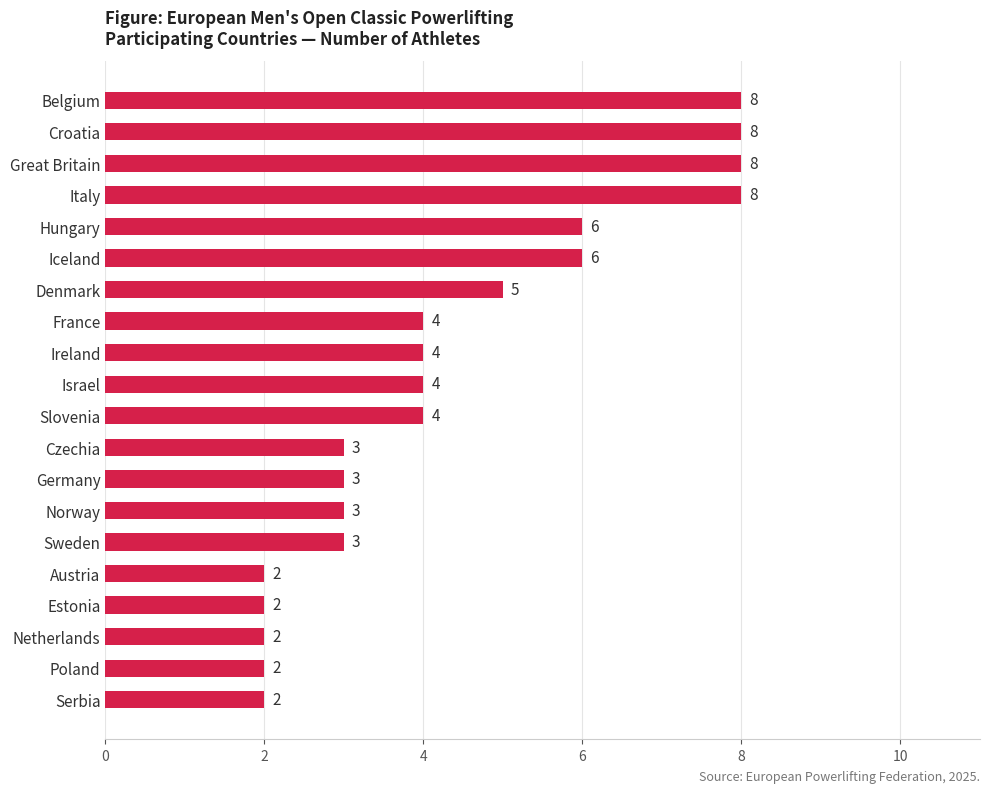

The value at Estonia is 2. True or false?

True